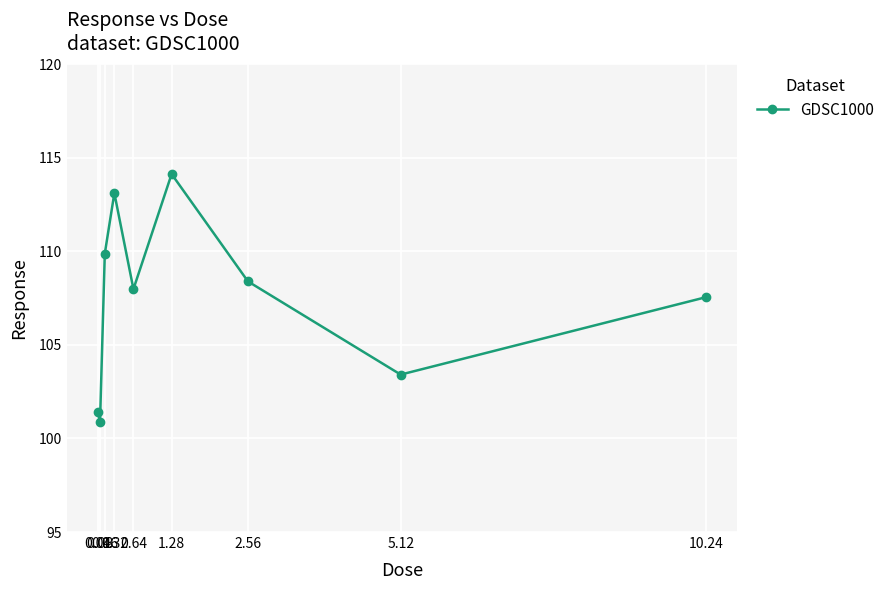

True or false: the data shows 101.4 at 0.04.

True